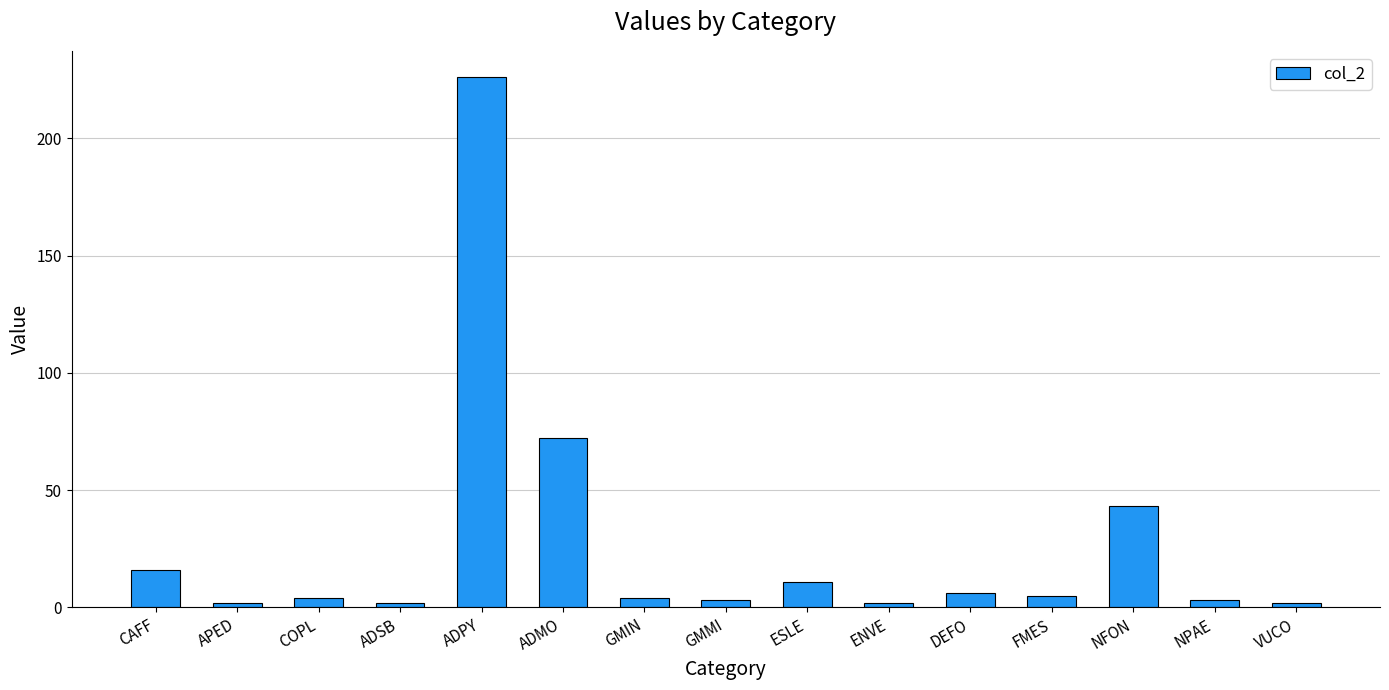

What is the value of the 12th bar from the left?

5